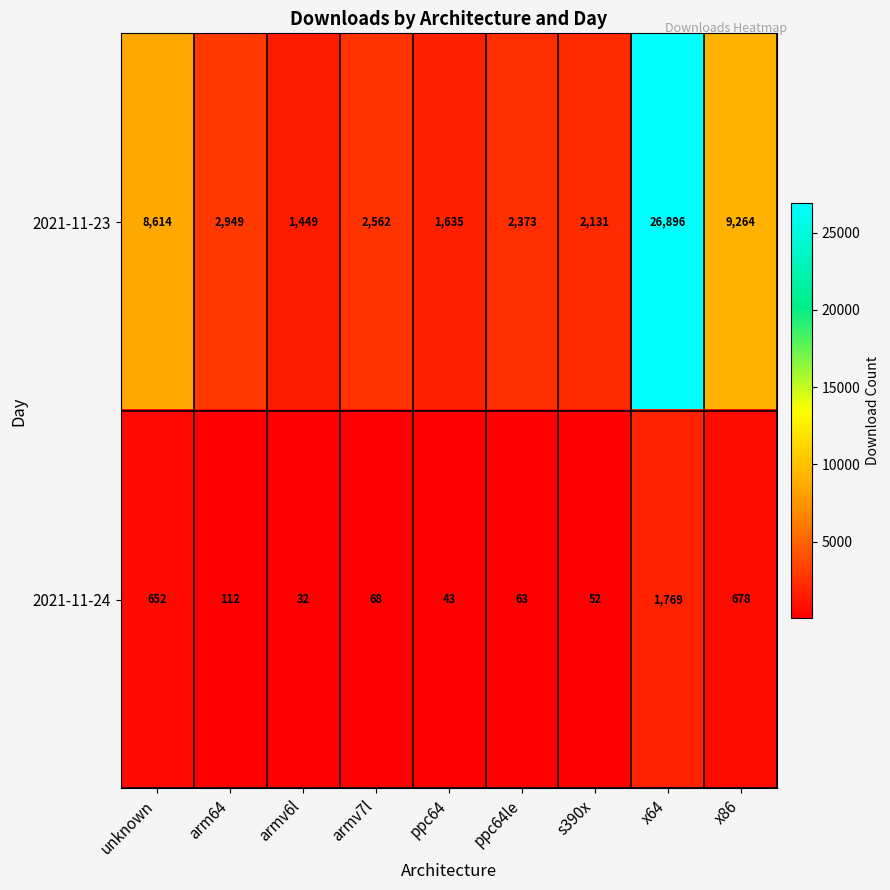

What is the difference between the second highest and second lowest values in the 2021-11-24 series?

635